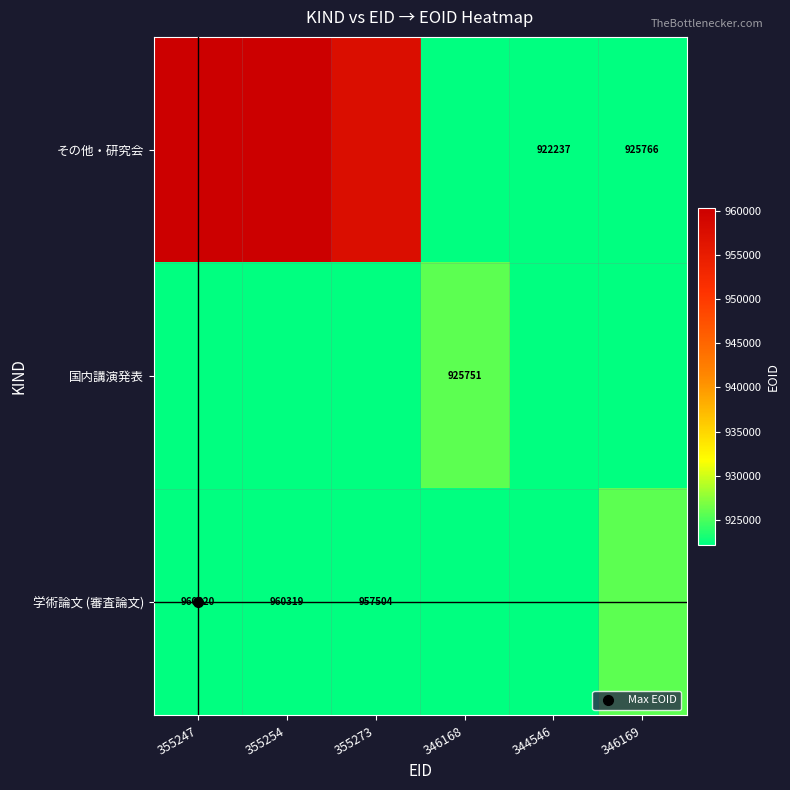

The value of その他・研究会 at 355247 is 960320. True or false?

True